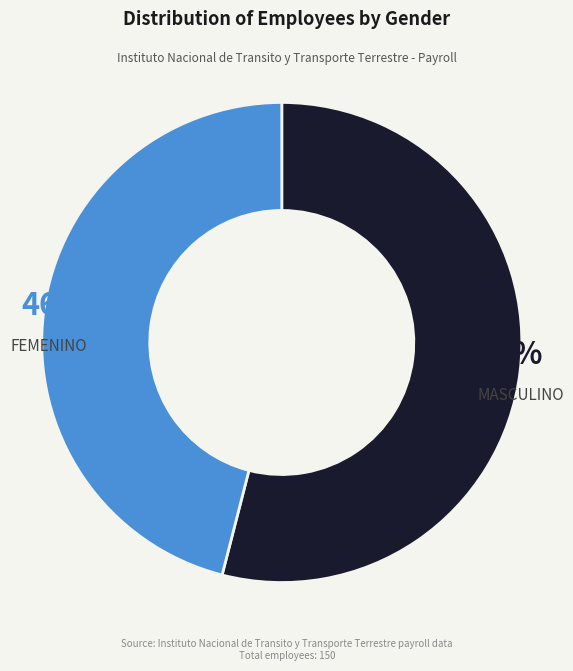

Is there any slice that represents more than half of the pie?

Yes